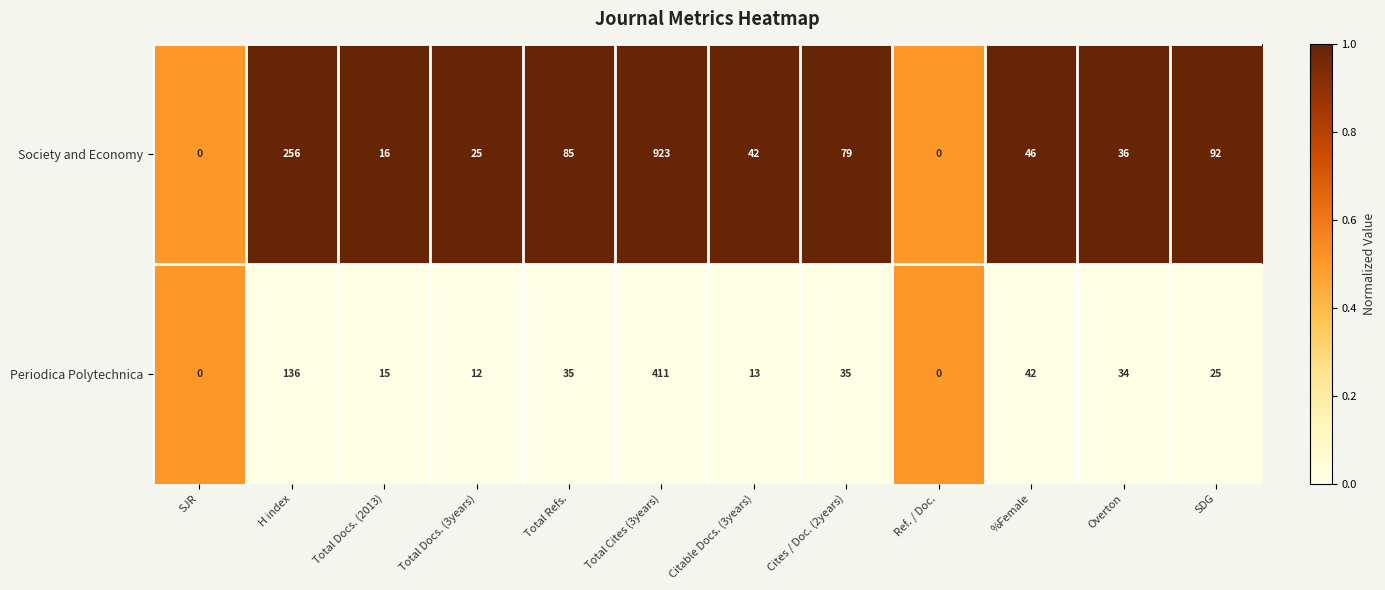

Which series has the largest total across all categories?

Society and Economy